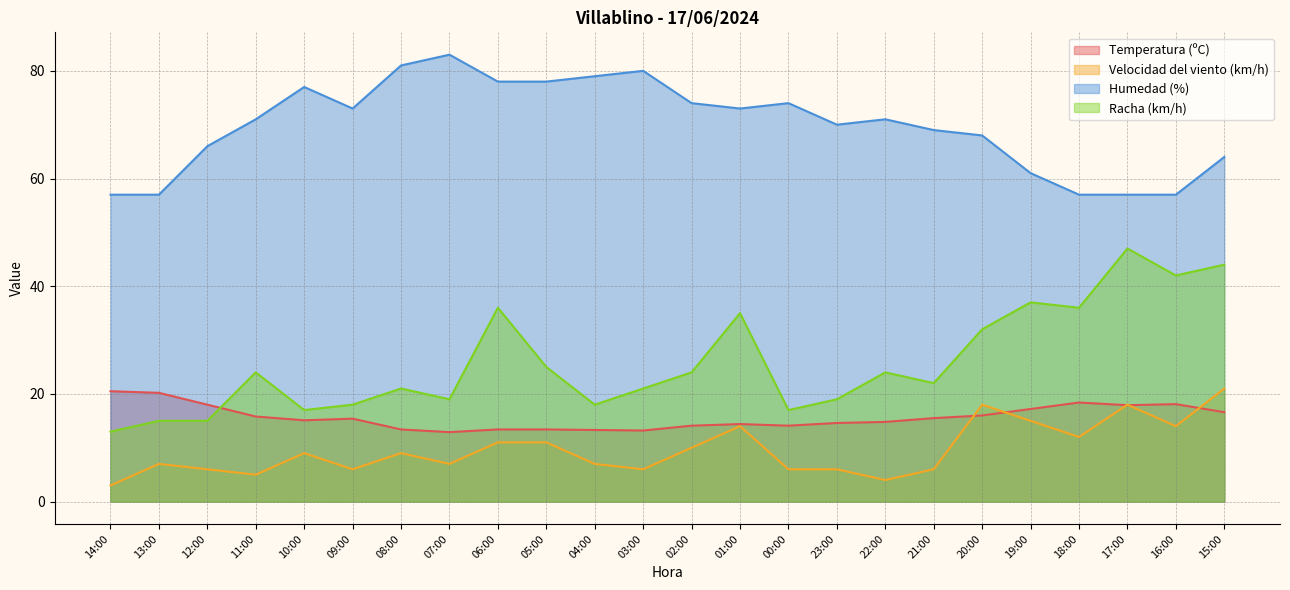

Which category has the lowest value across all series?

14:00